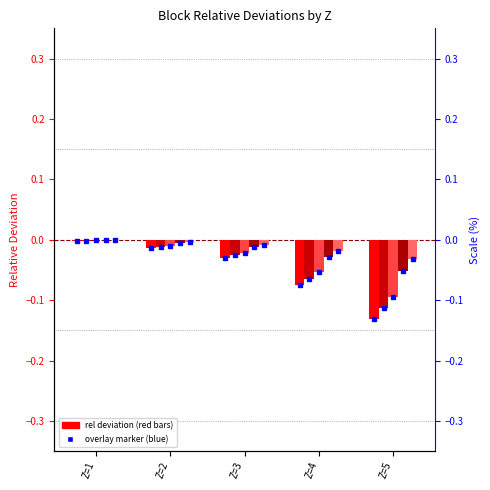

Reading right to left, extract all data points from this chart.

rel.dev500: Z=5=-0.1	Z=4=-0.1	Z=3=-0.0	Z=2=-0.0	Z=1=-0.0
rel.dev100: Z=5=-0.1	Z=4=-0.1	Z=3=-0.0	Z=2=-0.0	Z=1=-0.0
rel.dev50: Z=5=-0.1	Z=4=-0.1	Z=3=-0.0	Z=2=-0.0	Z=1=-0.0
rel.dev20: Z=5=-0.1	Z=4=-0.0	Z=3=-0.0	Z=2=-0.0	Z=1=-0.0
rel.dev15: Z=5=-0.0	Z=4=-0.0	Z=3=-0.0	Z=2=-0.0	Z=1=-0.0